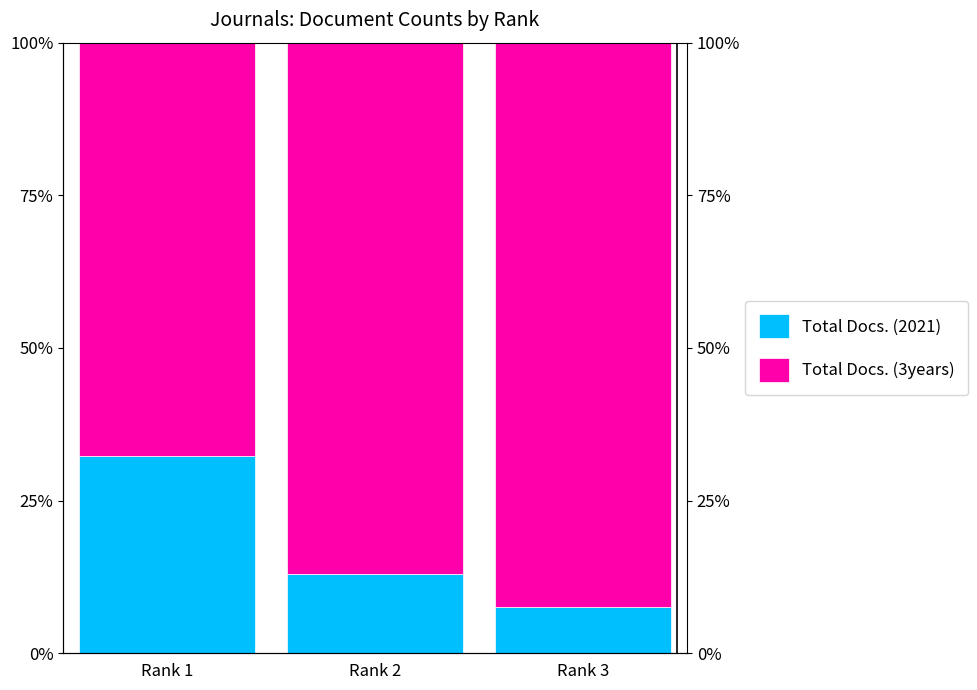

What is the value of the Total Docs. (3years) bar at the 3rd from the left?

92.5